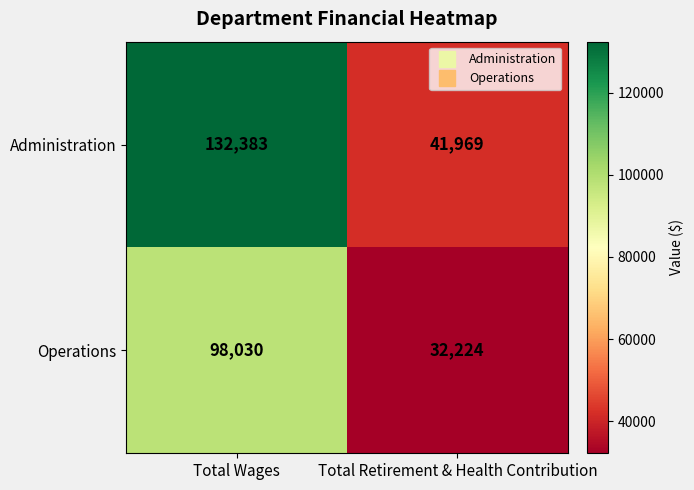

What is the lowest value of the Administration series?

41969